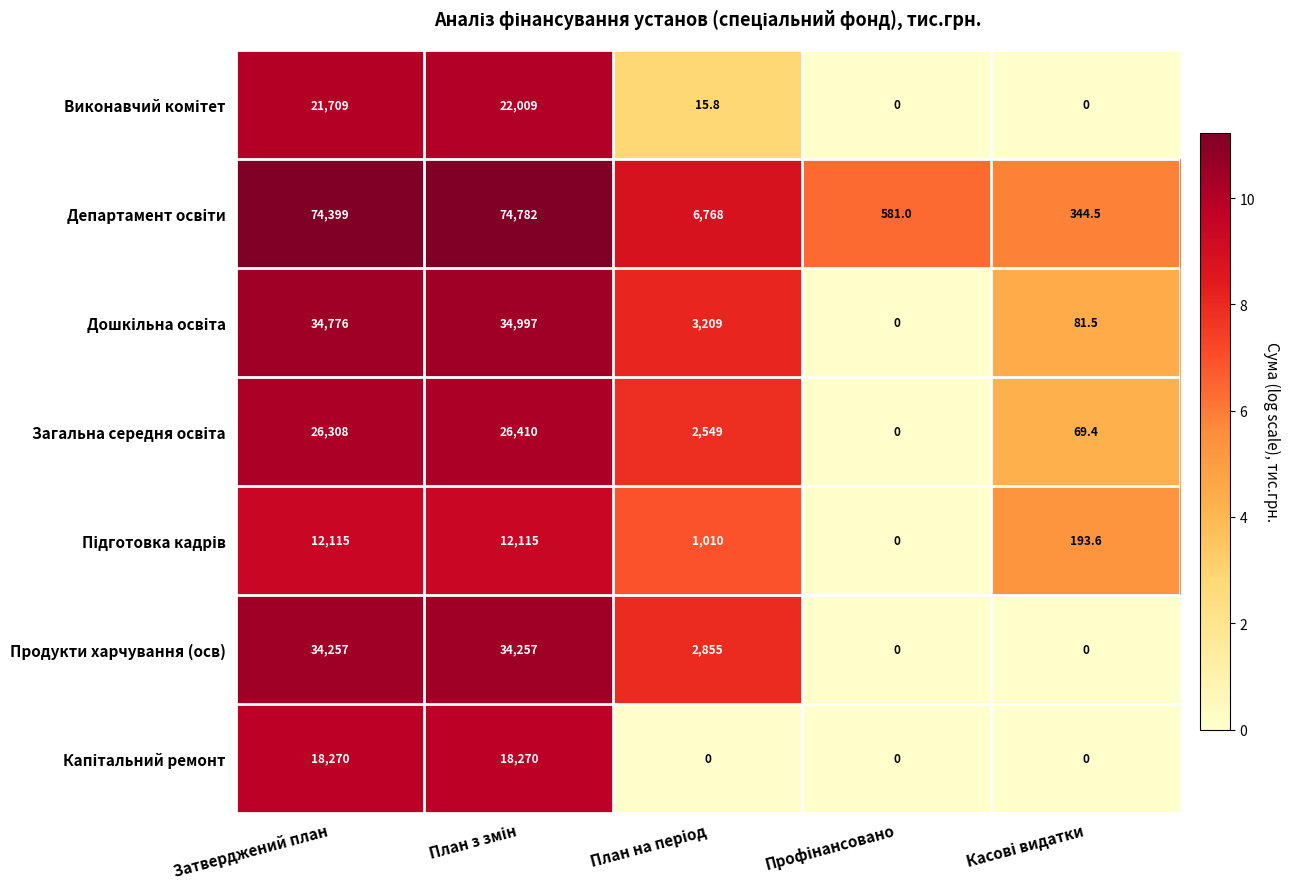

What is the spread (max minus min) of values at Затверджений план?

62284.0